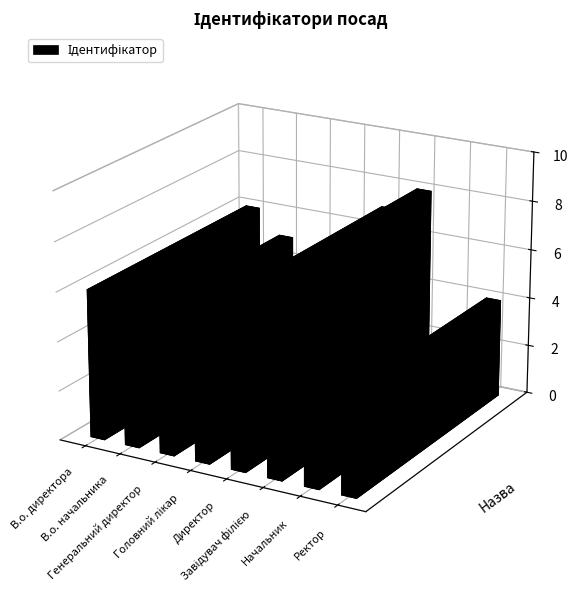

How many data points are less than 5?

4